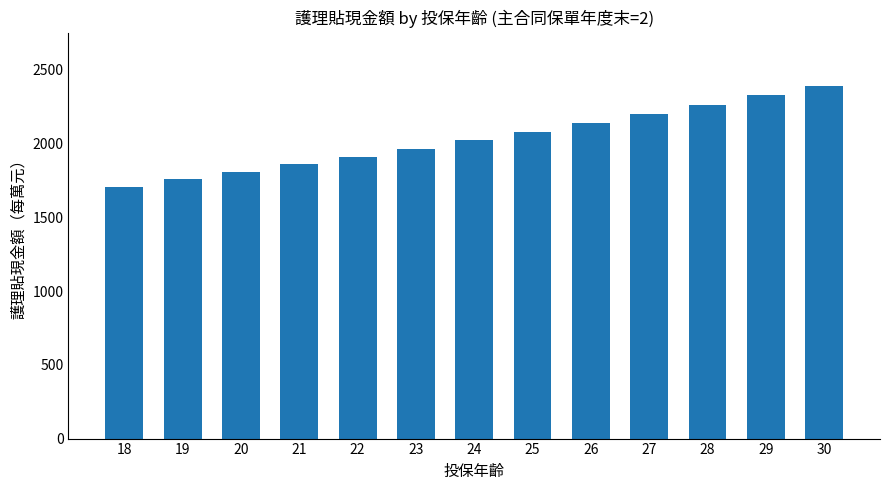

Reading left to right, transcribe all the data shown in this chart.

1708	1757	1807	1859	1912	1966	2022	2080	2139	2200	2263	2327	2394